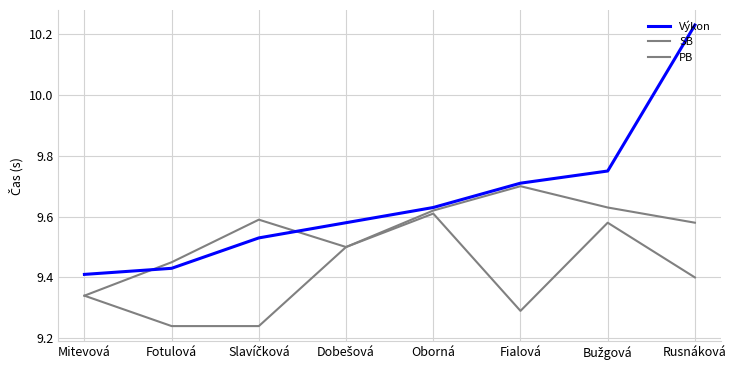

The value of SB at Mitevová is 16.4. True or false?

False